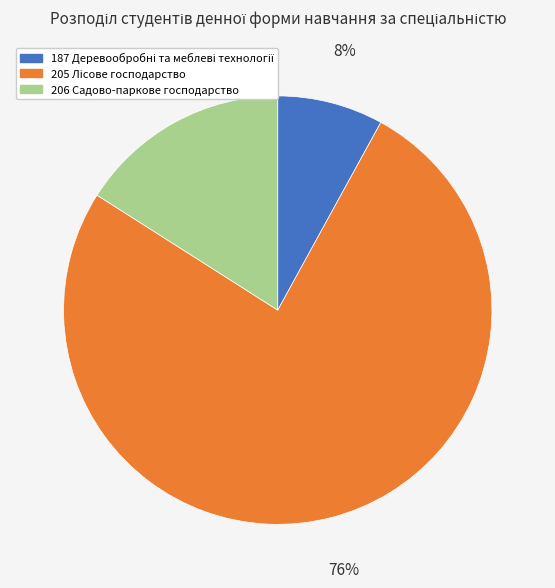

How many segments does this pie chart have?

3